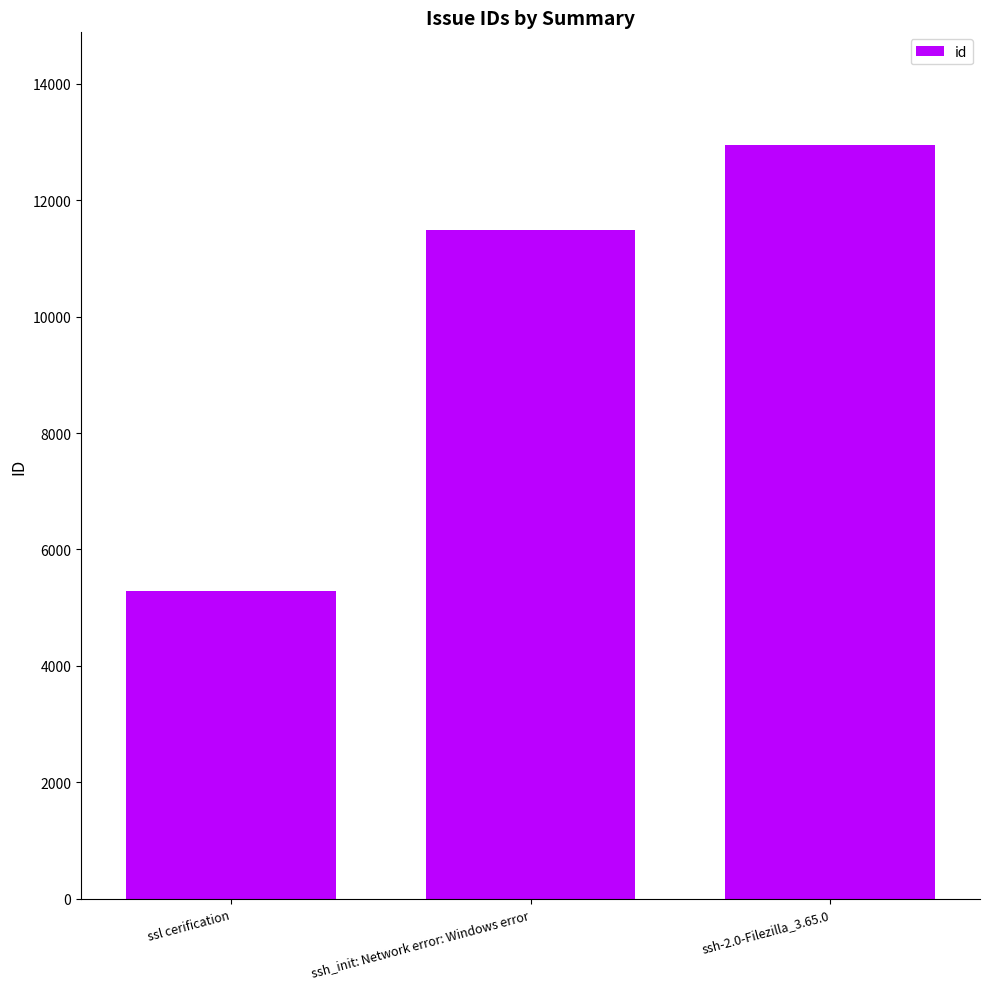

What is the value of the 1st bar from the left?

5293